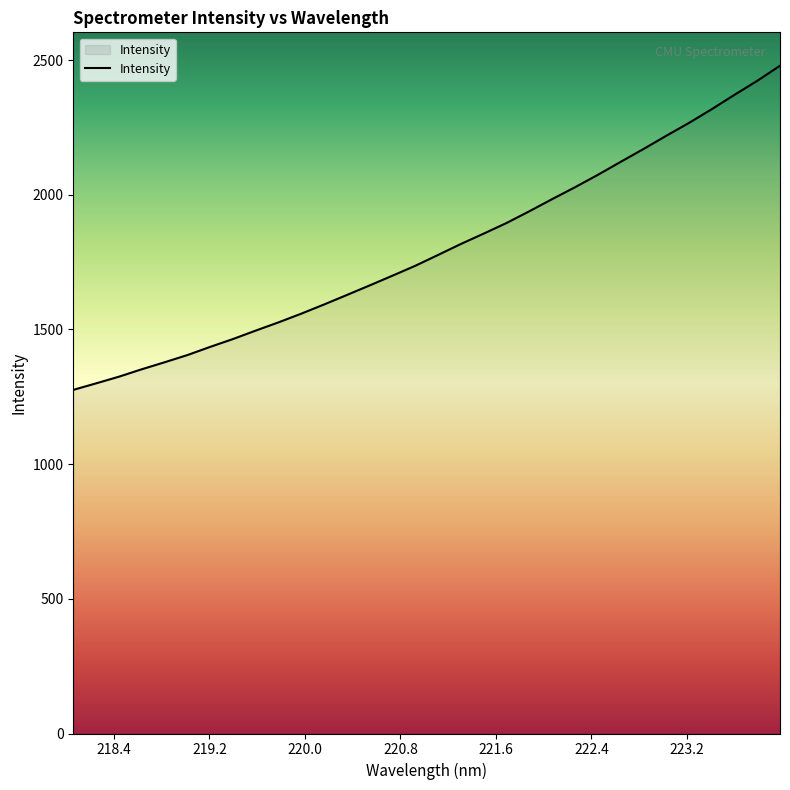

What is the difference between the maximum and minimum values?

1203.2